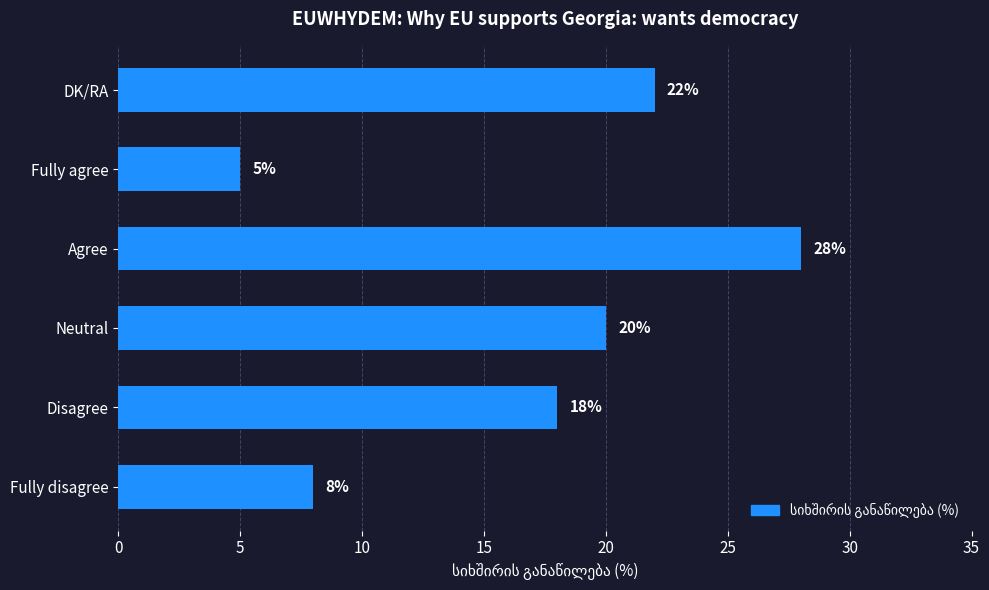

Are the bars grouped side by side (vs. stacked)?

No